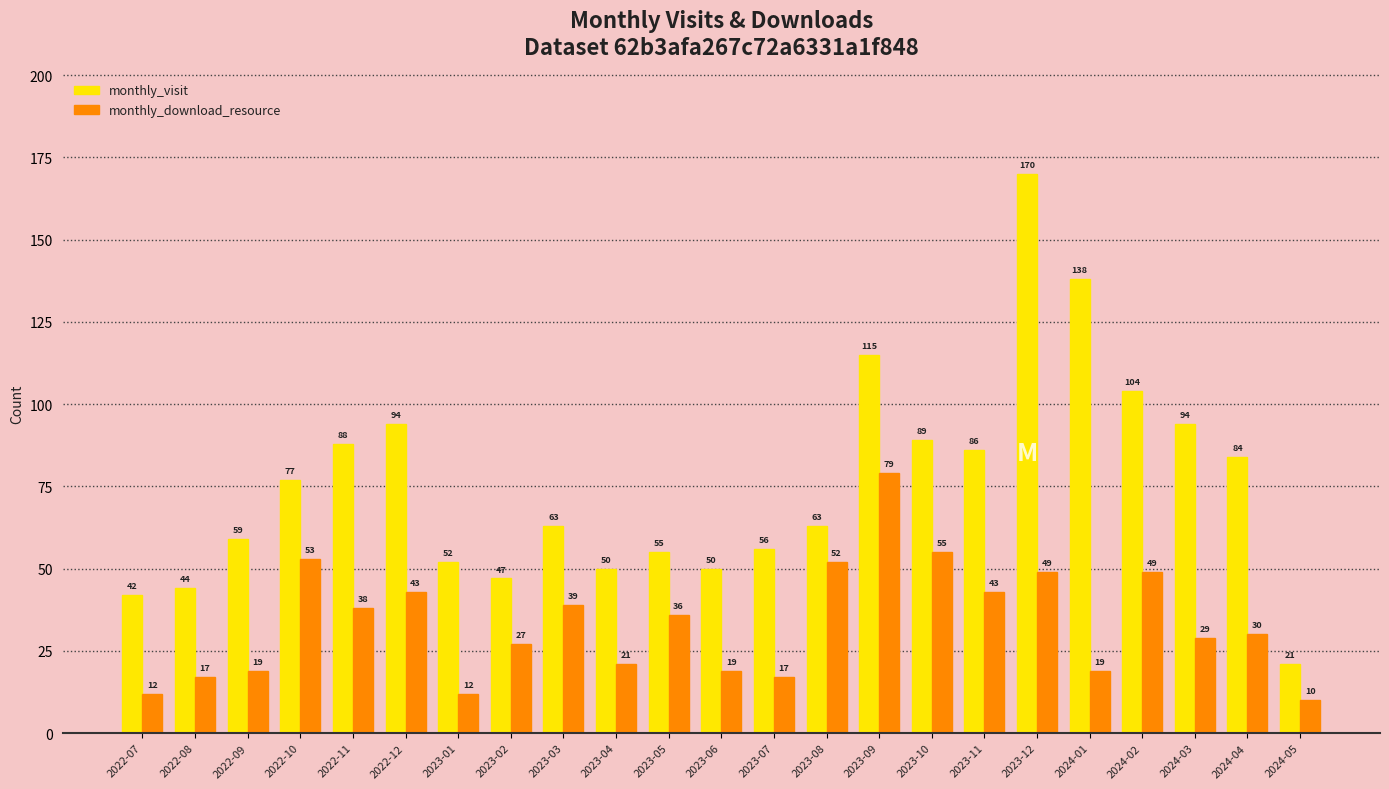

Rank the series by their average value, from lowest to highest.

monthly_download_resource, monthly_visit